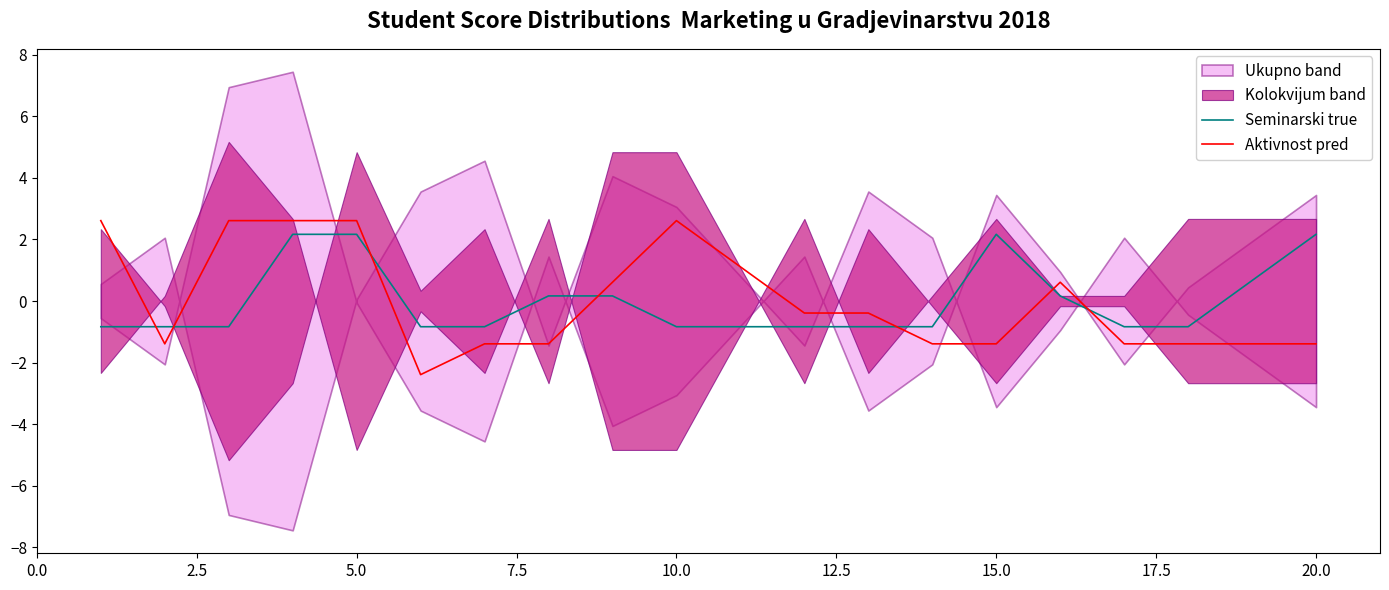

What is the value of the Aktivnost pred point at the 4th from the left?

2.6